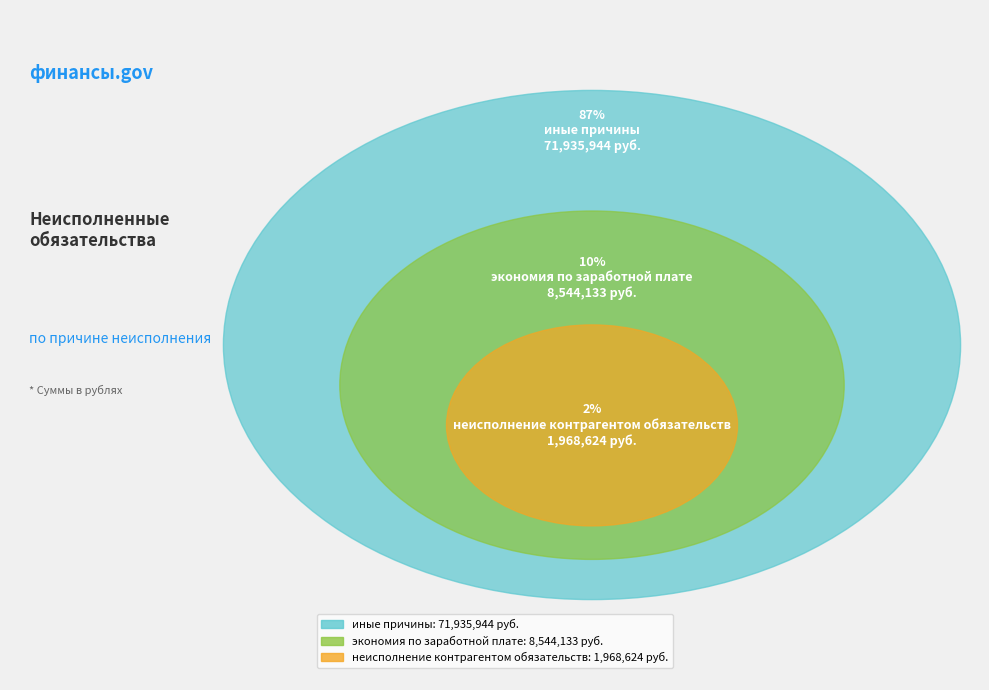

Which category has the biggest portion of the pie?

иные причины